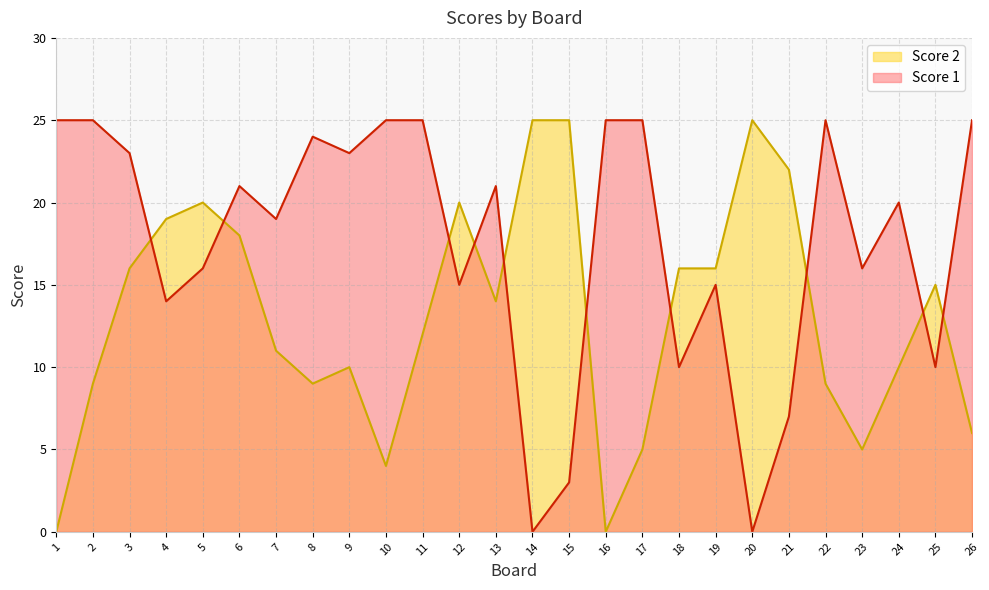

What is the average value of the Score 1 series?

18